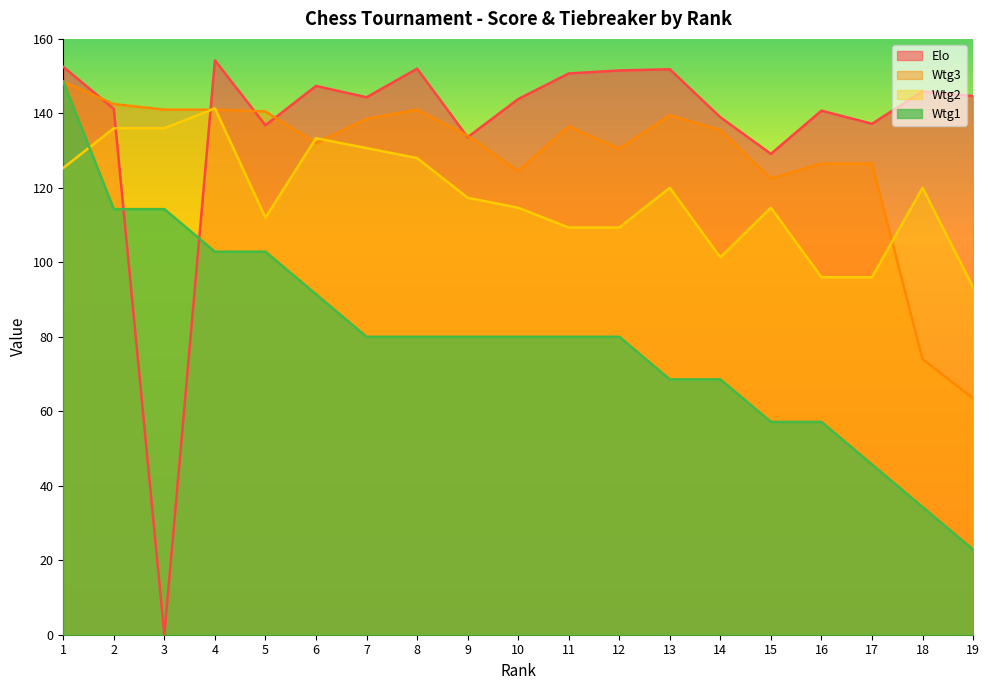

Rank the categories by Wtg2 value from lowest to highest.

19, 16, 17, 14, 11, 12, 5, 10, 15, 9, 13, 18, 1, 8, 7, 6, 2, 3, 4